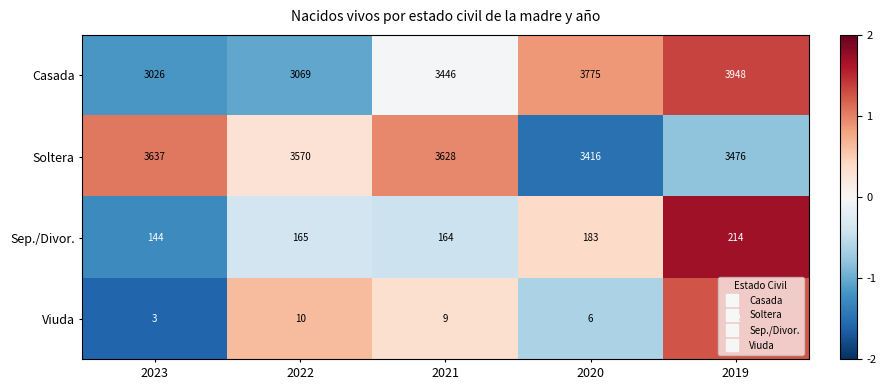

Which series has the largest total across all categories?

Soltera